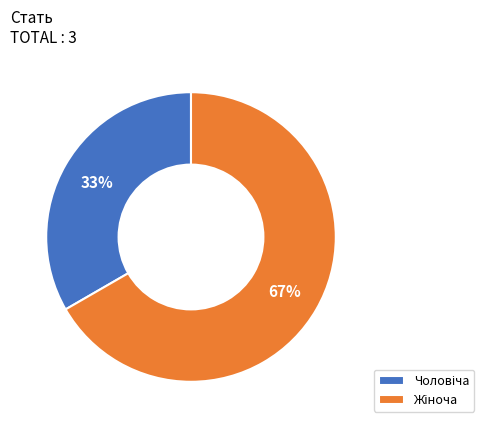

Does any single category account for the majority?

Yes